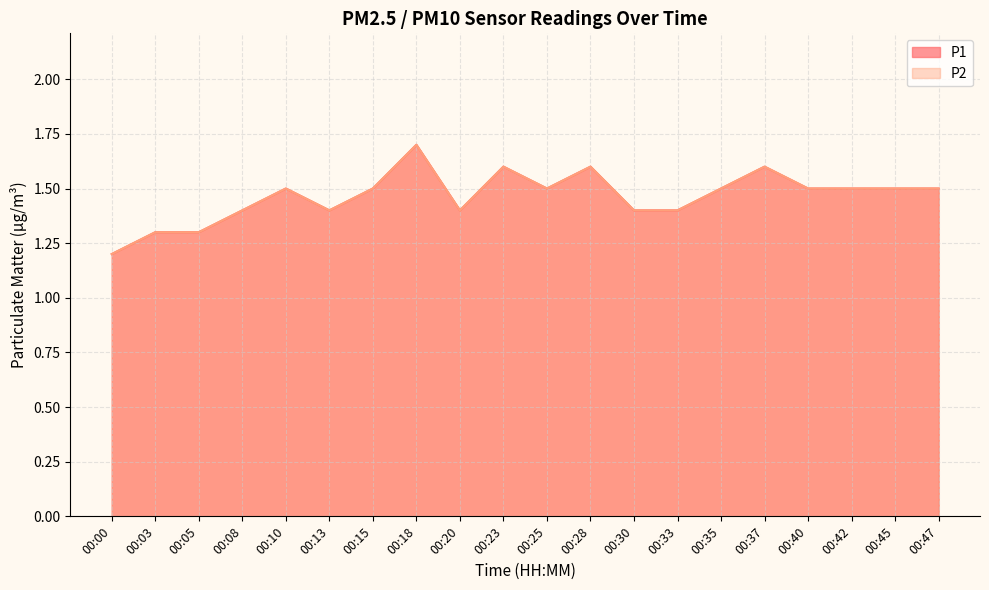

Reading left to right, transcribe all the data shown in this chart.

P1: 1.2	1.3	1.3	1.4	1.5	1.4	1.5	1.7	1.4	1.6	1.5	1.6	1.4	1.4	1.5	1.6	1.5	1.5	1.5	1.5
P2: 1.2	1.3	1.3	1.4	1.5	1.4	1.5	1.7	1.4	1.6	1.5	1.6	1.4	1.4	1.5	1.6	1.5	1.5	1.5	1.5